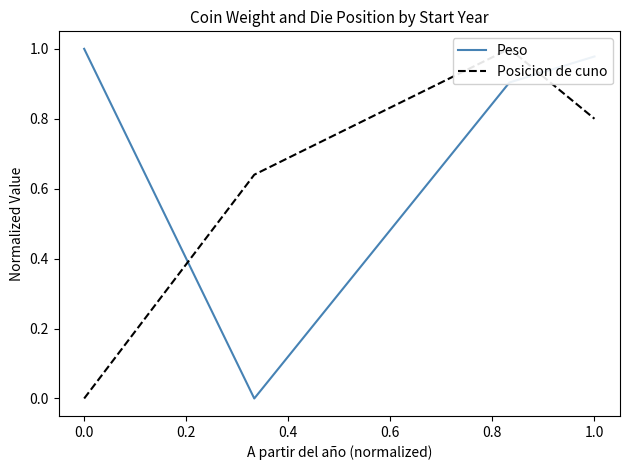

In Peso, how many points are lower than both neighbors (excluding endpoints)?

1